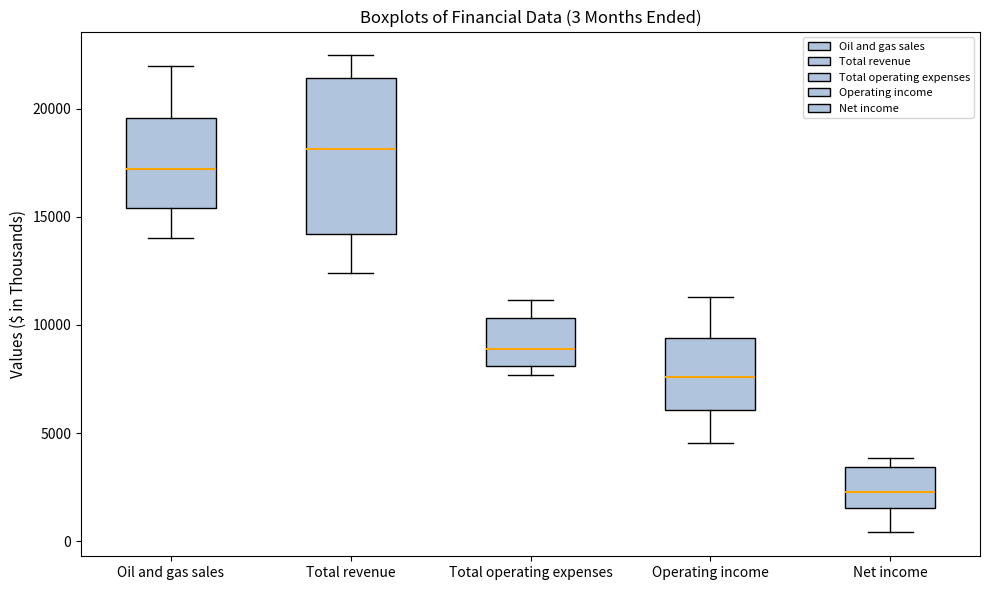

Which box is the tallest, from its lower edge to its upper edge?

Total revenue